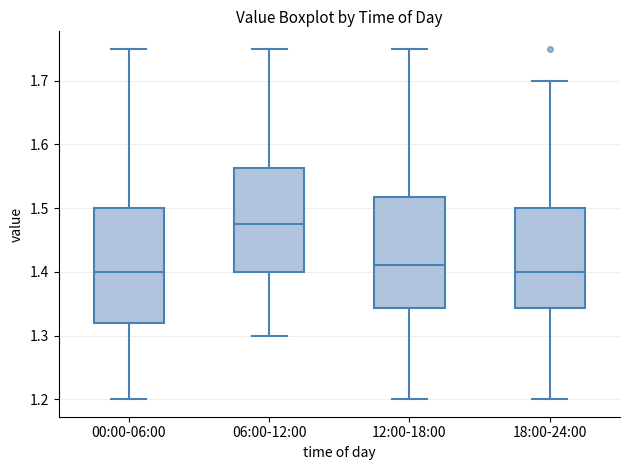

Which box has the highest median line?

06:00-12:00